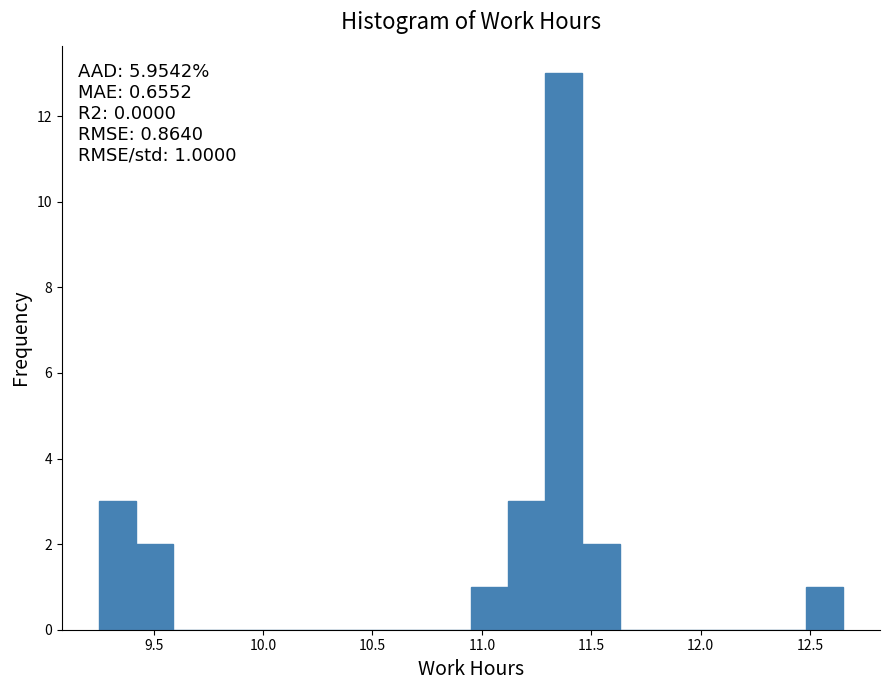

Read against the x-axis, roughly where is the centre of the tallest bar?

11.40